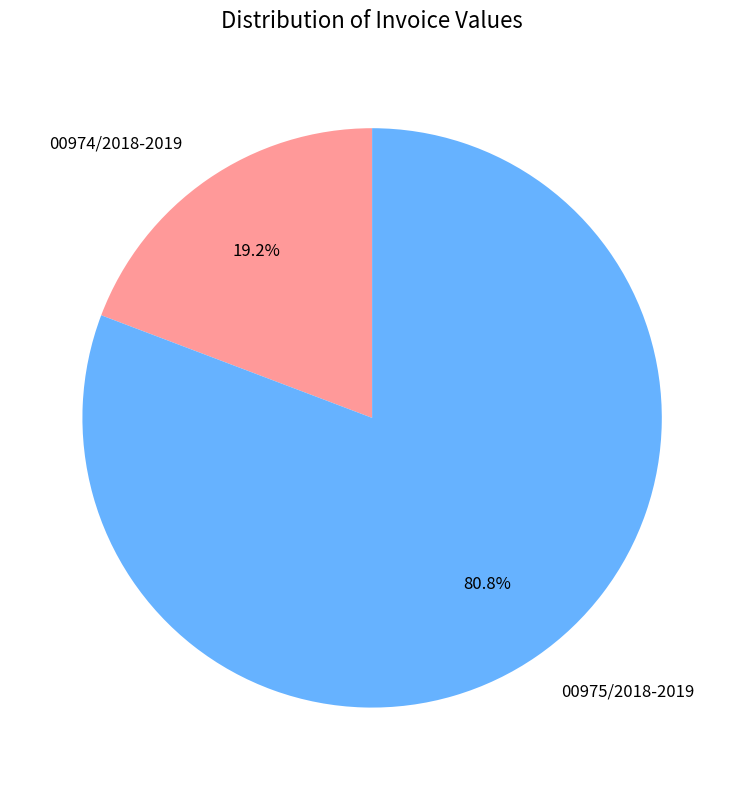

True or false: 00974/2018-2019 accounts for 26% of the total.

False